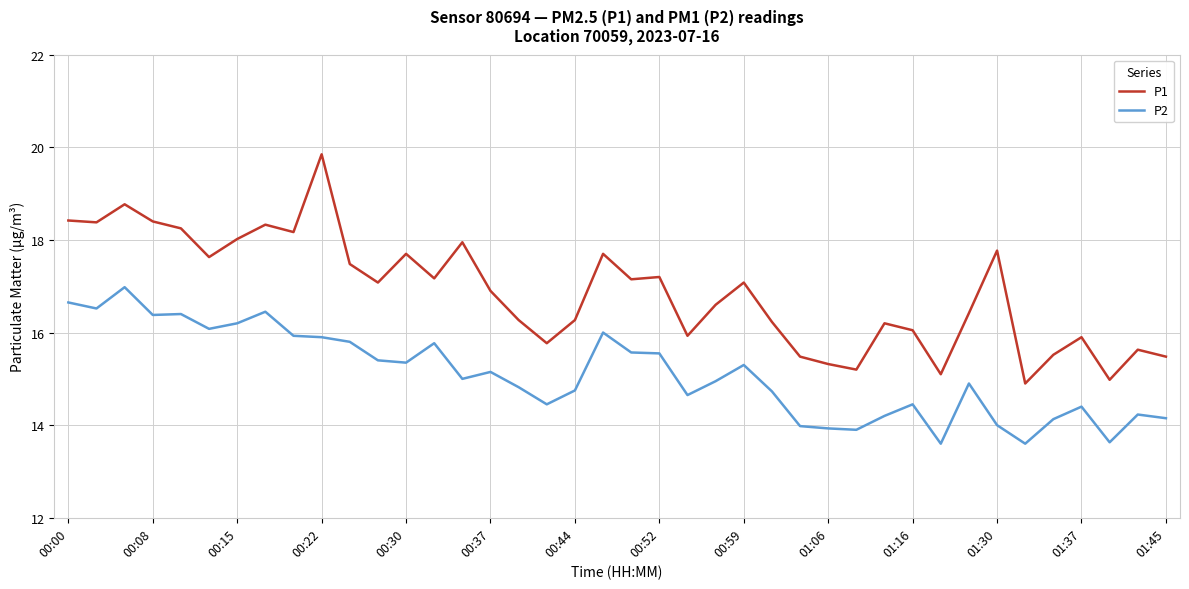

Which series has the widest spread of values?

P1